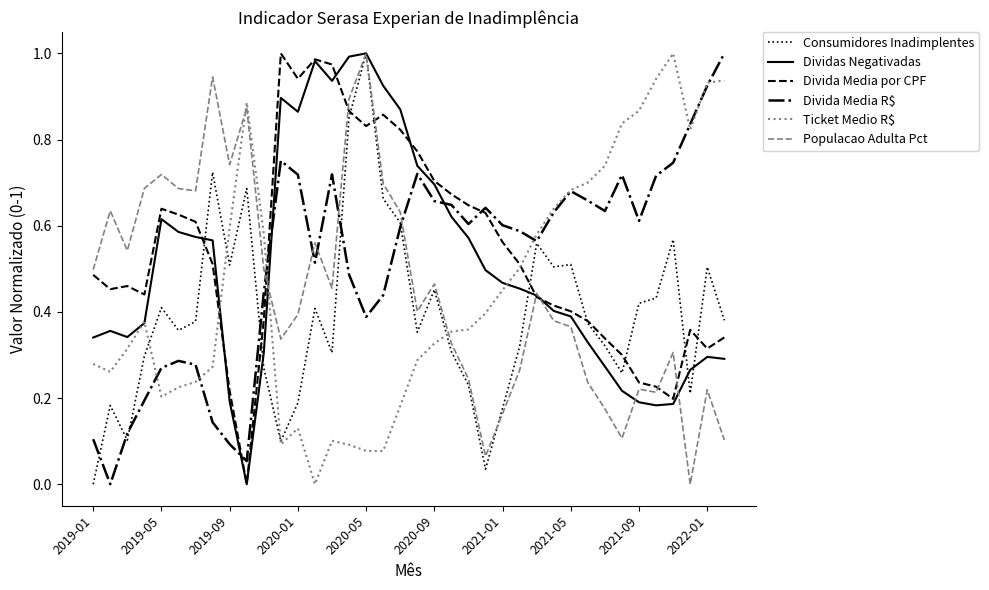

Which series has the largest total across all categories?

Divida Media por CPF